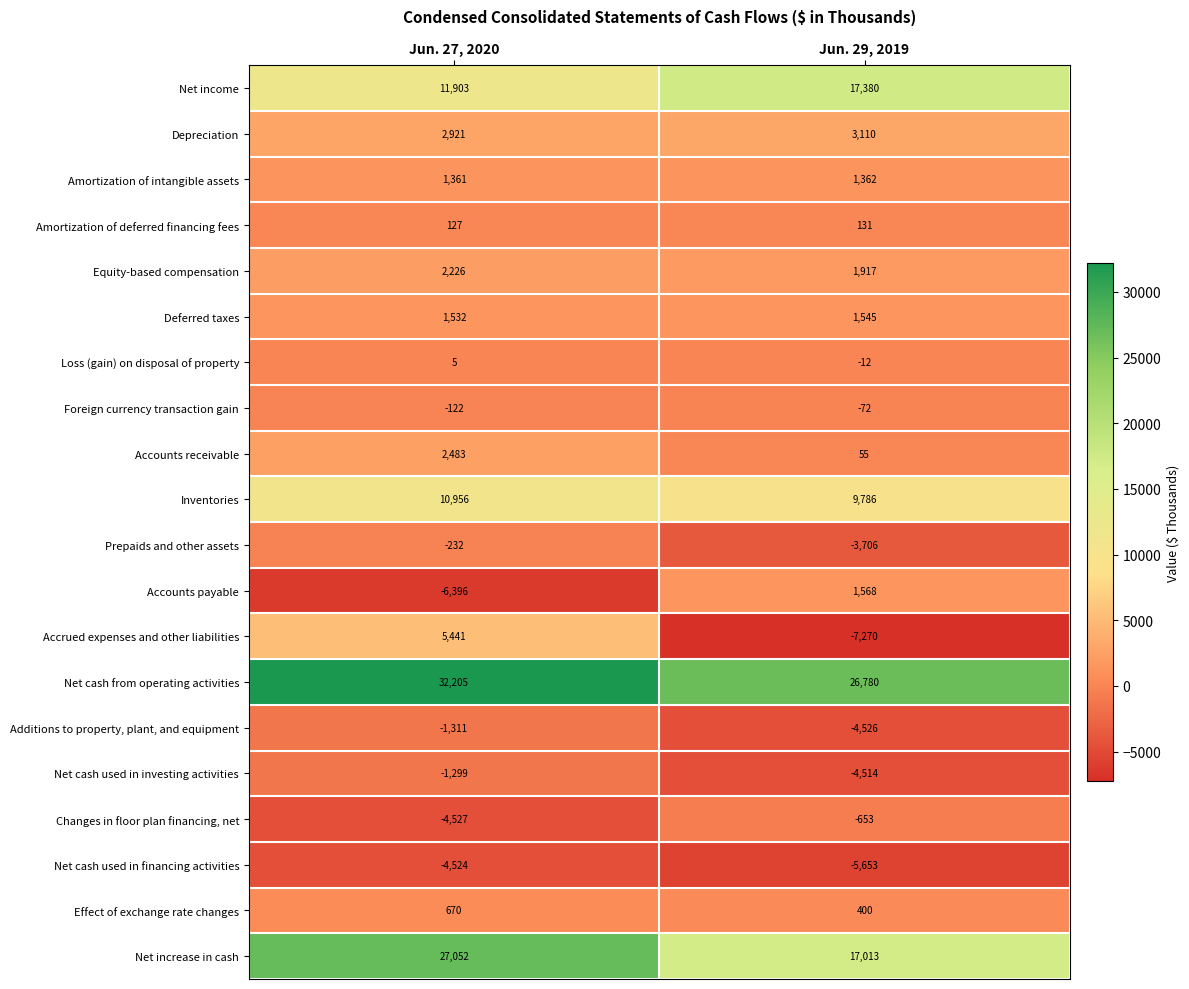

Read the Additions to property, plant, and equipment value at Jun. 29, 2019, to the nearest 100.

-4500